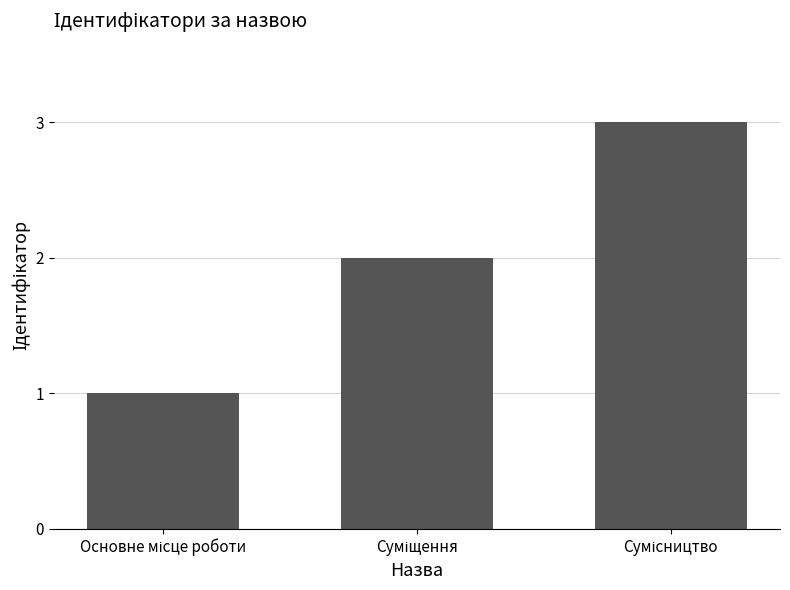

What is the sum of all values?

6